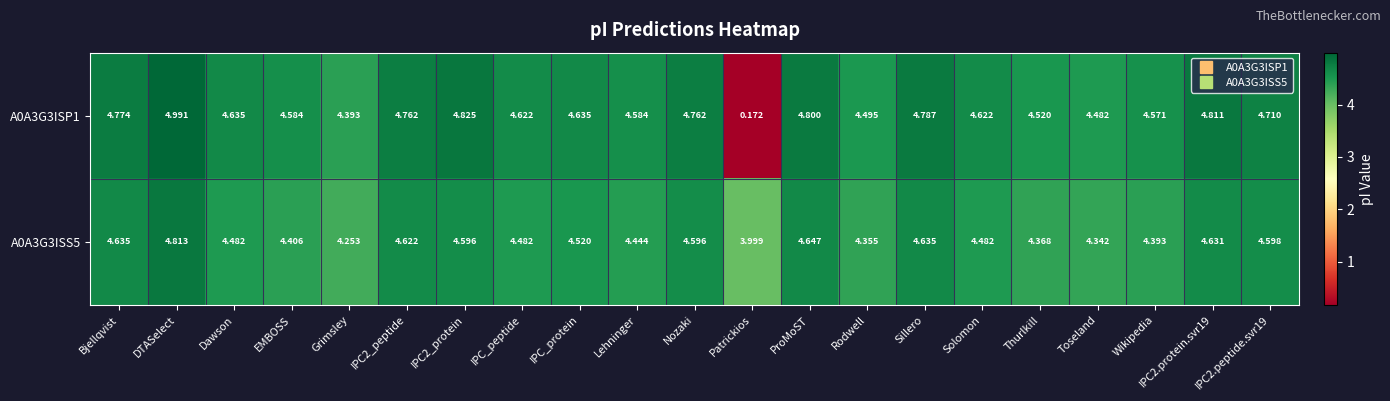

Is the value of A0A3G3ISP1 at Nozaki greater than the value of A0A3G3ISS5 at Sillero?

Yes